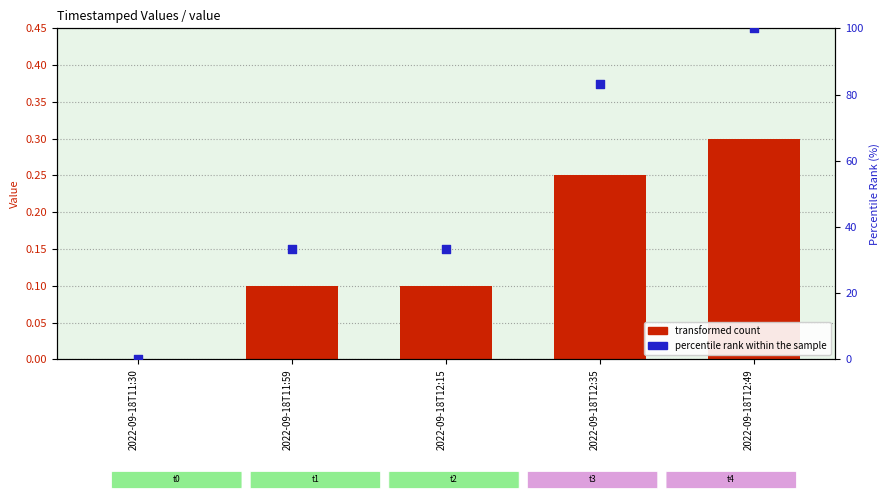

Which series reaches the minimum Y coordinate?

value (primary)